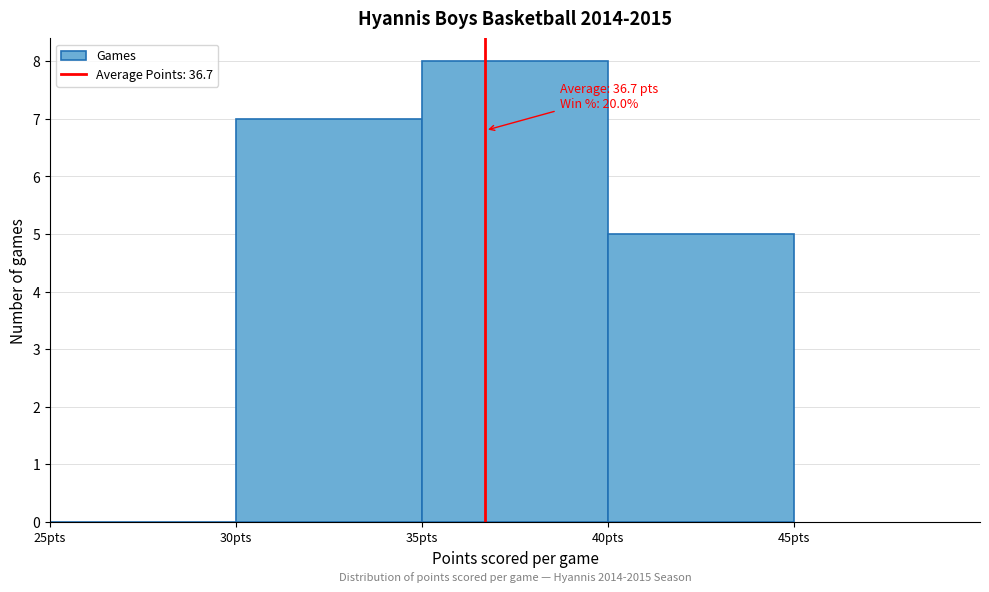

Over which range of the x-axis is the bar tallest?

35 to 40